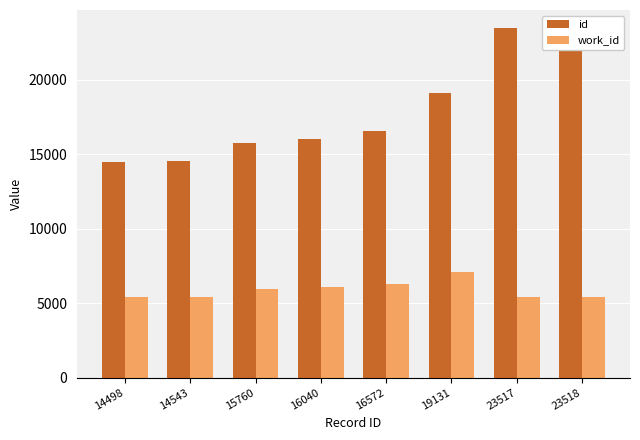

Rank the series by their maximum value, from highest to lowest.

id, work_id